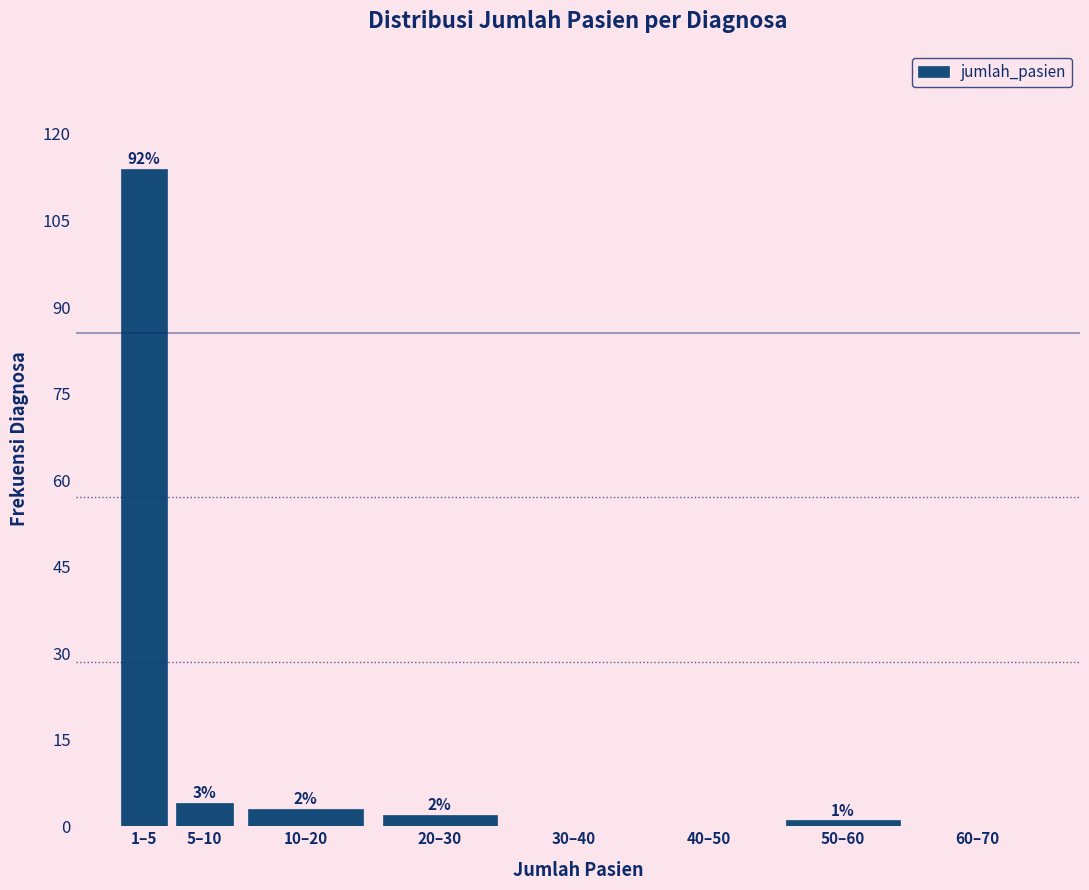

Reading right to left, transcribe all the data shown in this chart.

60–70=0	50–60=1	40–50=0	30–40=0	20–30=2	10–20=3	5–10=4	1–5=114